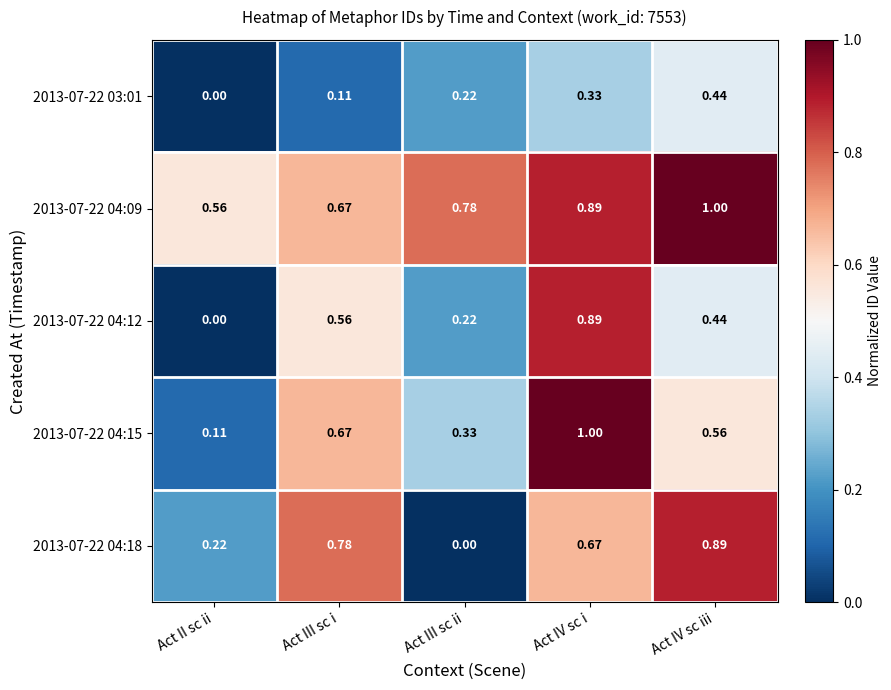

At which category is the sum across all series the highest?

Act IV sc i